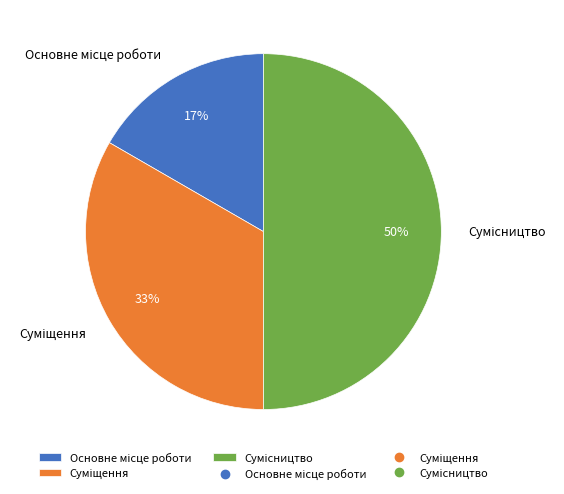

To the nearest percent, what is the average slice percentage?

33%